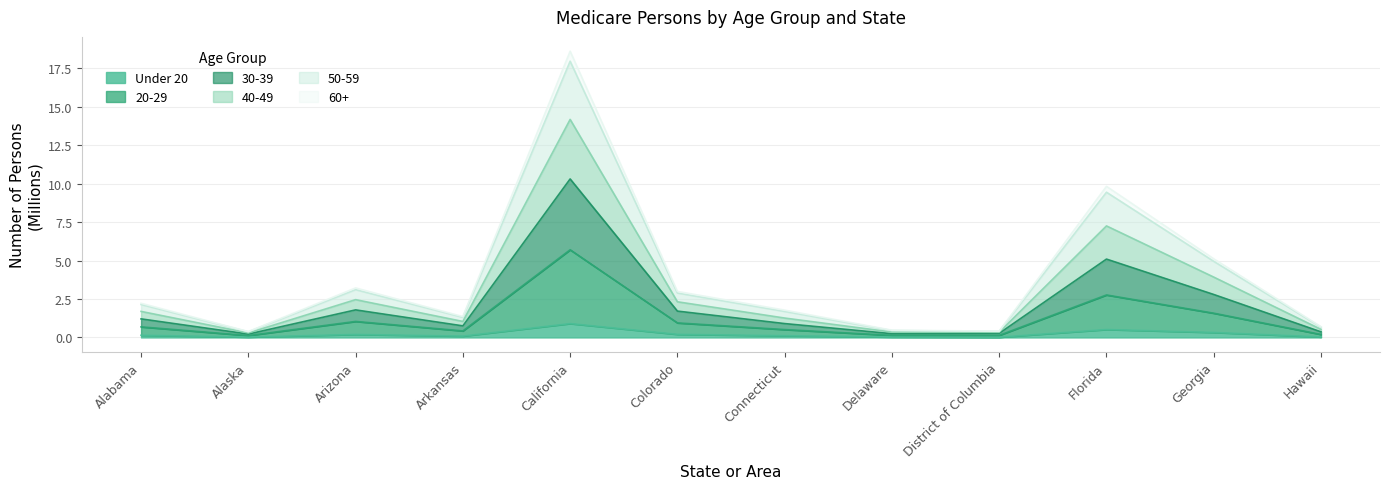

Where is the first local maximum for 60+?

Arizona